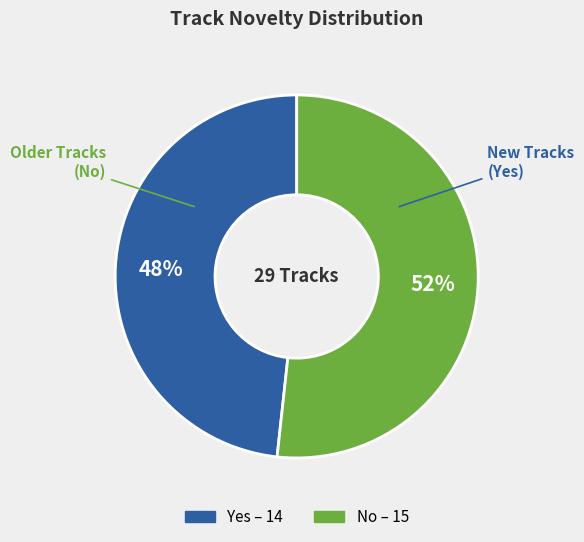

Is there a majority slice in this chart?

Yes